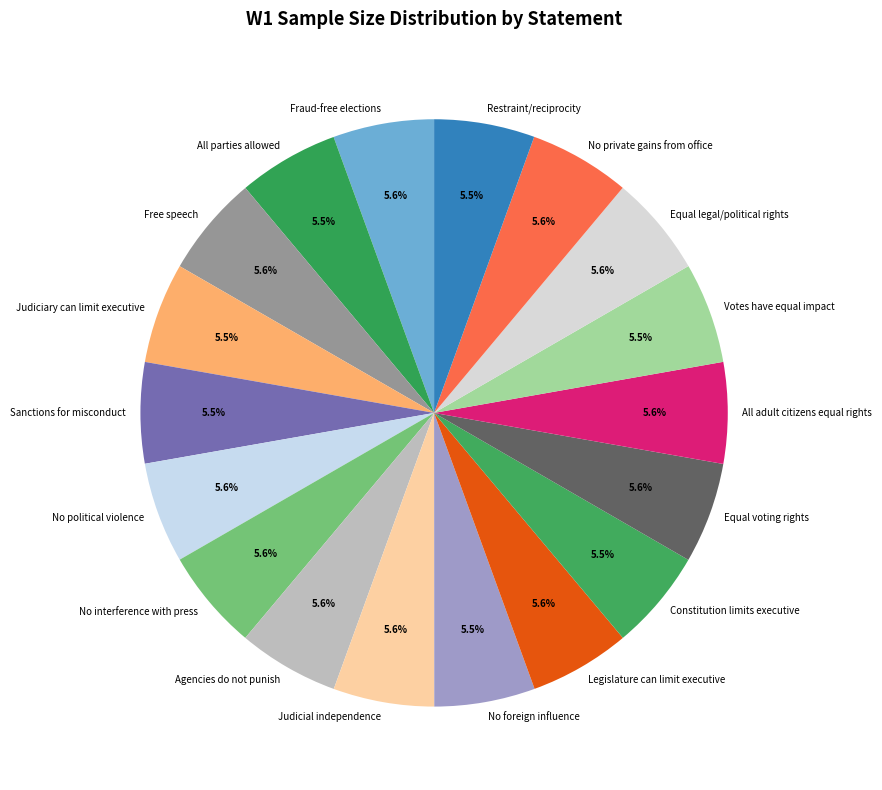

Is Legislature can limit executive the majority of the pie?

No